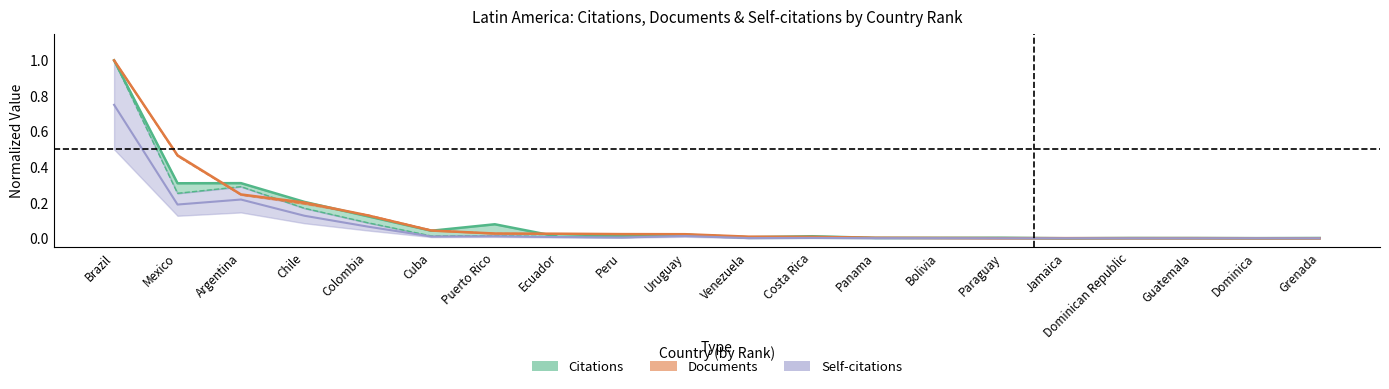

At how many categories does at least one series exceed 0?

20